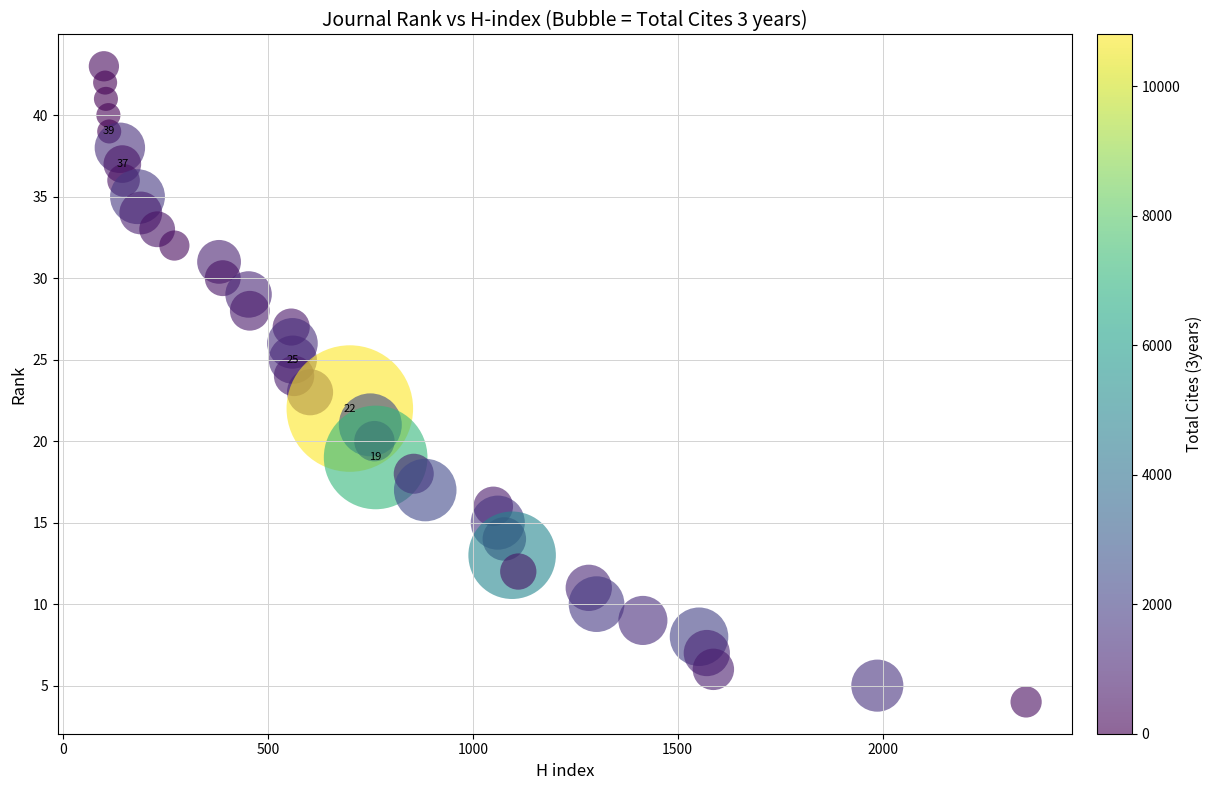

What is the range of Y values (max minus min)?

39